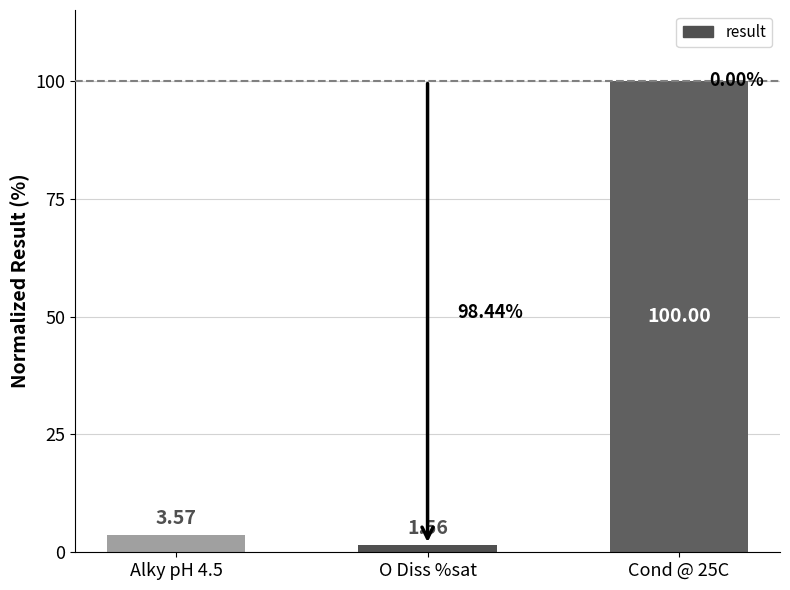

How many values are below 3?

1